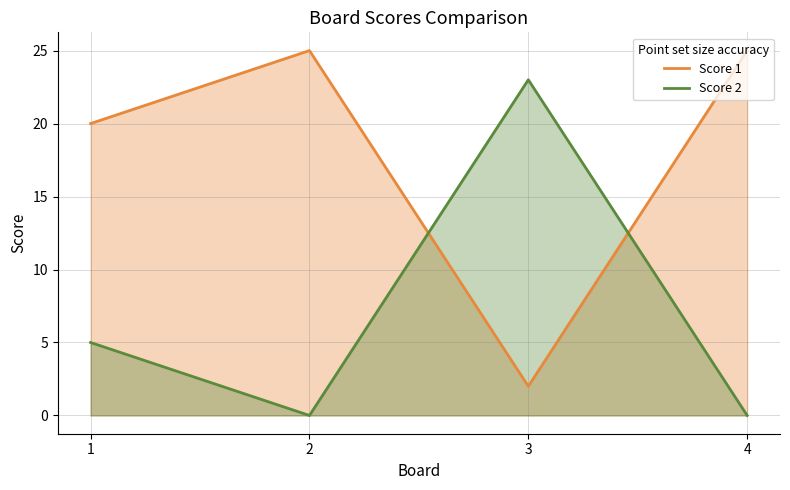

What is the lowest value of the Score 1 series?

2